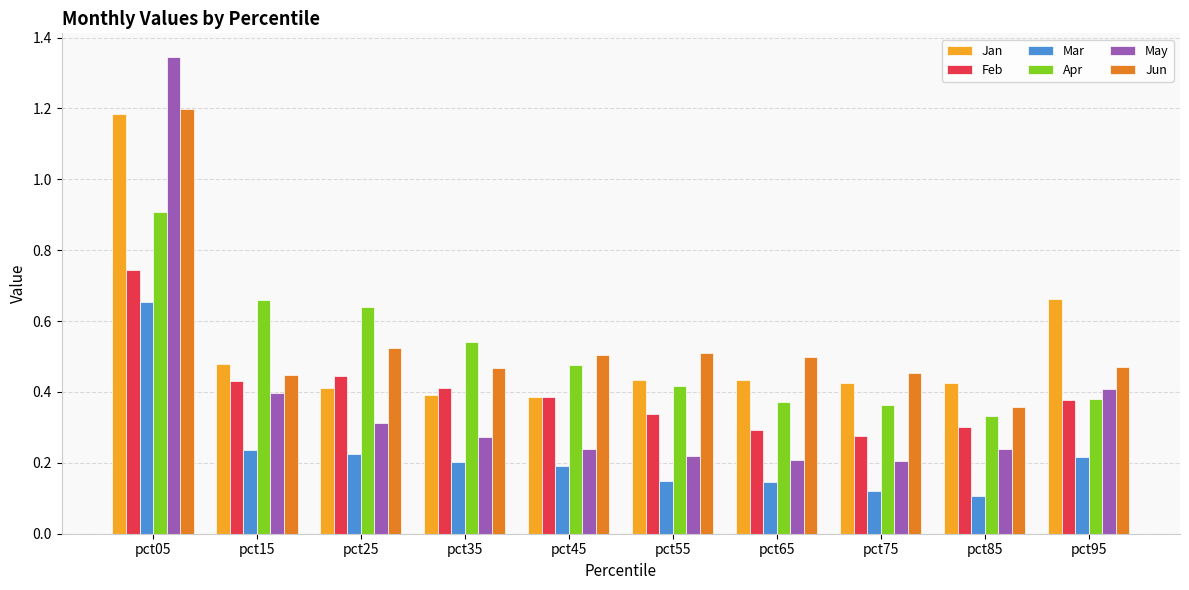

True or false: Jan has a value of 0.1 at pct25.

False